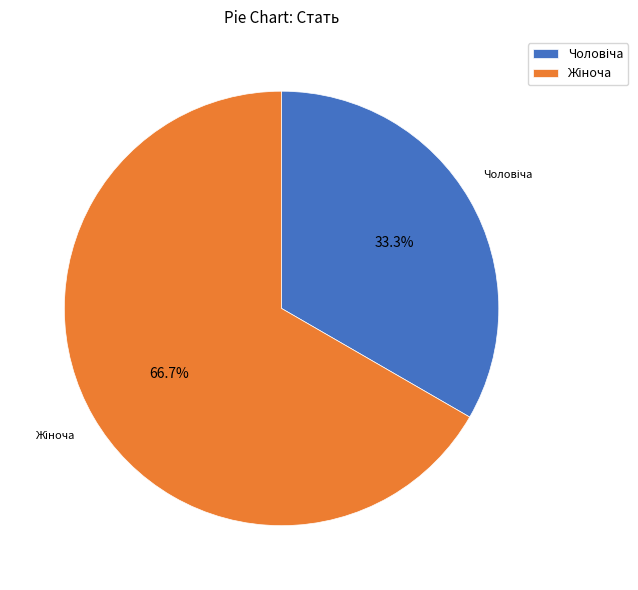

Is there any slice that represents more than half of the pie?

Yes